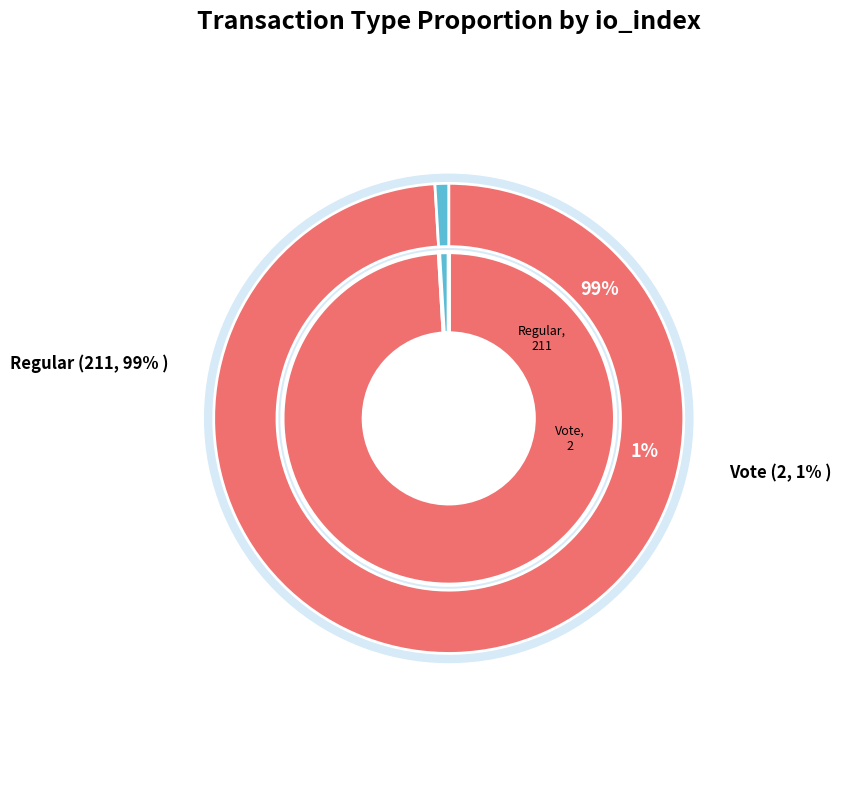

Approximately how many times larger is the value at Regular compared to Vote?

105.5